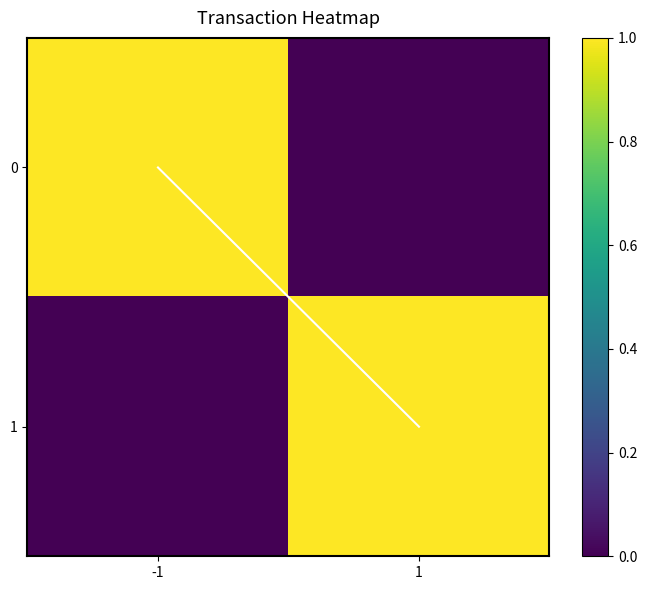

How many series are shown in this chart?

2